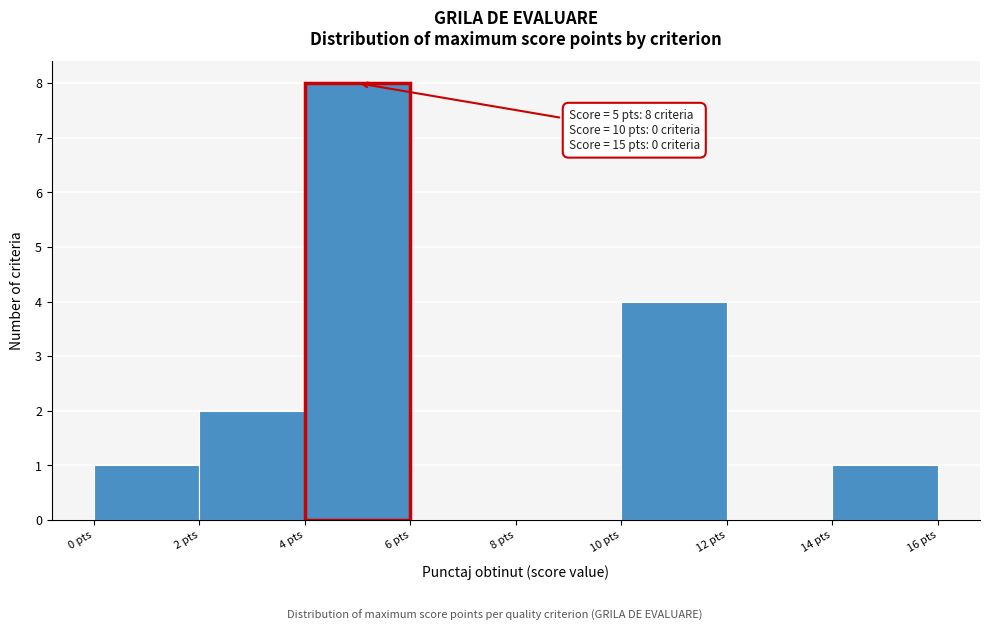

Over which range of the x-axis is the bar tallest?

4 to 6